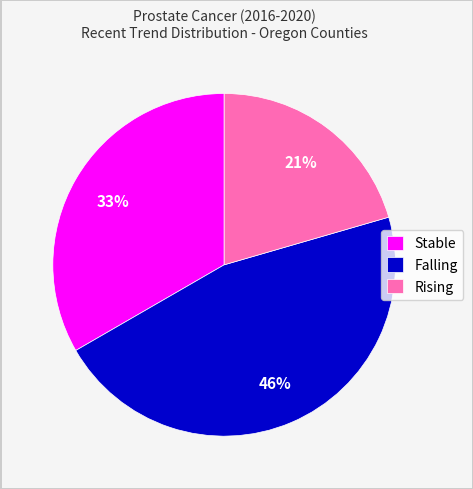

What percentage is the Falling slice, to the nearest percent?

46%